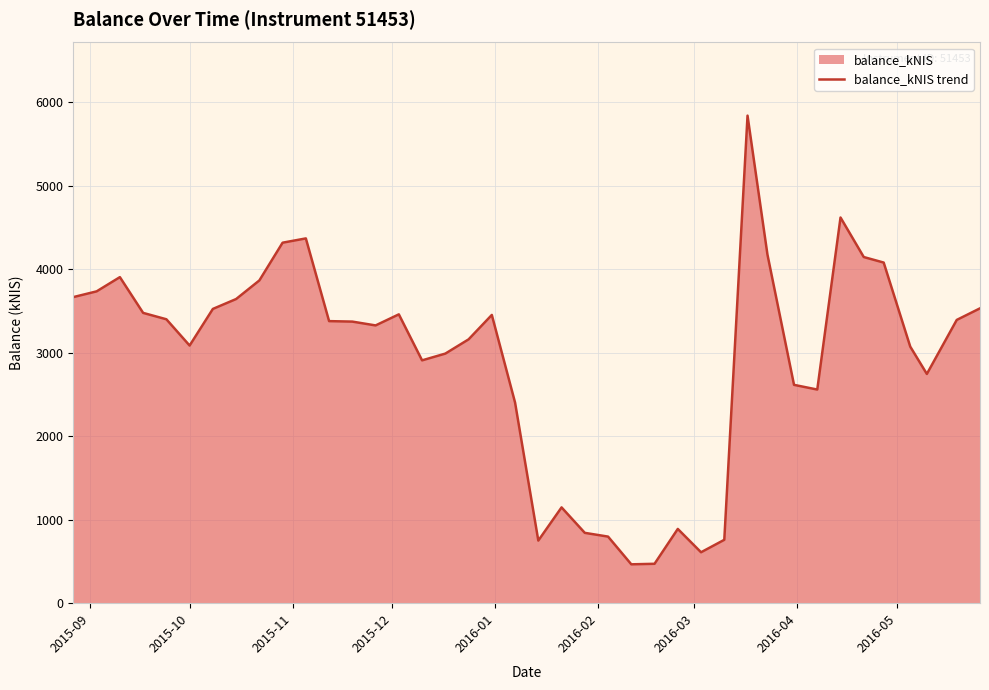

What is the difference between the maximum and minimum values?

5372.1